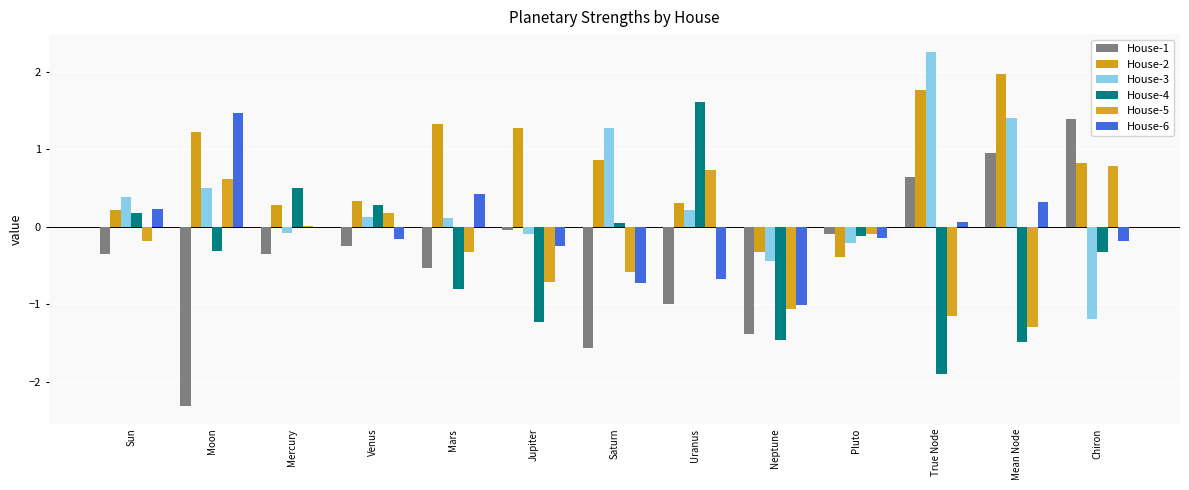

Which series has the largest range (max minus min)?

House-1